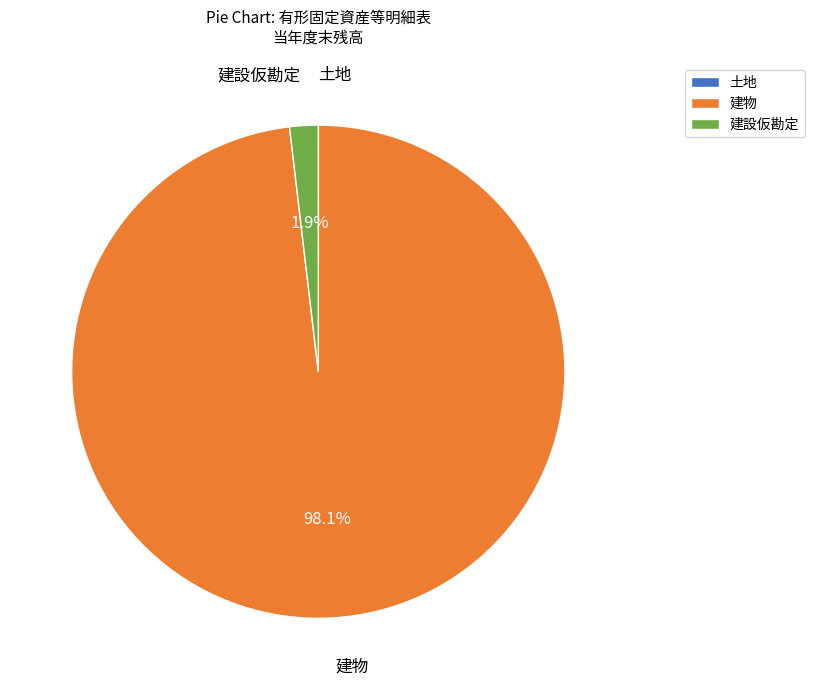

Which category has the biggest portion of the pie?

建物